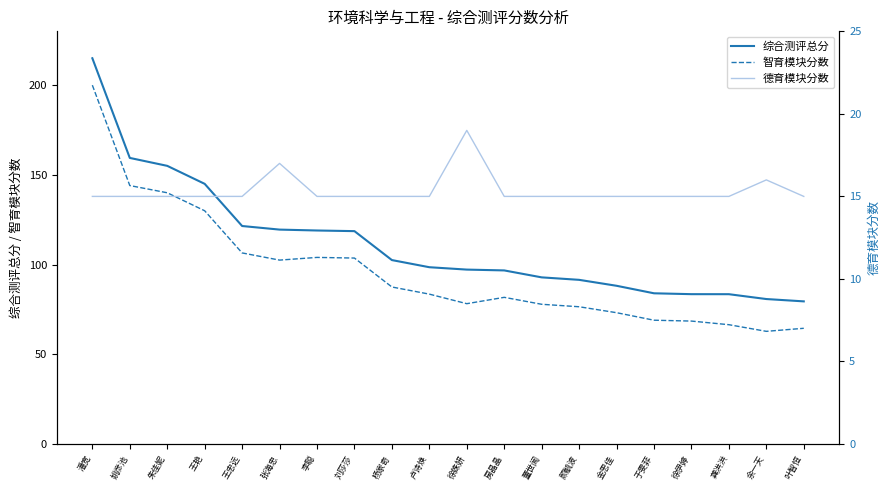

What is the smallest value displayed?

15.0